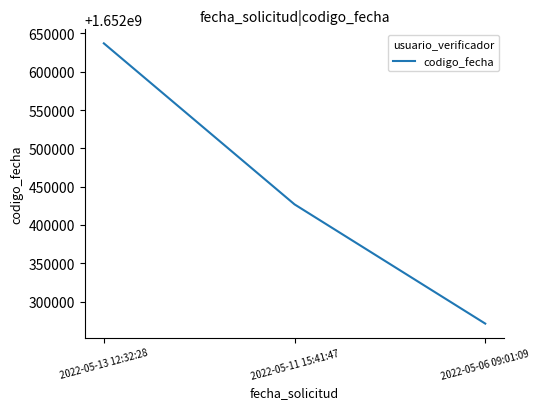

Does the chart have visible grid lines?

No